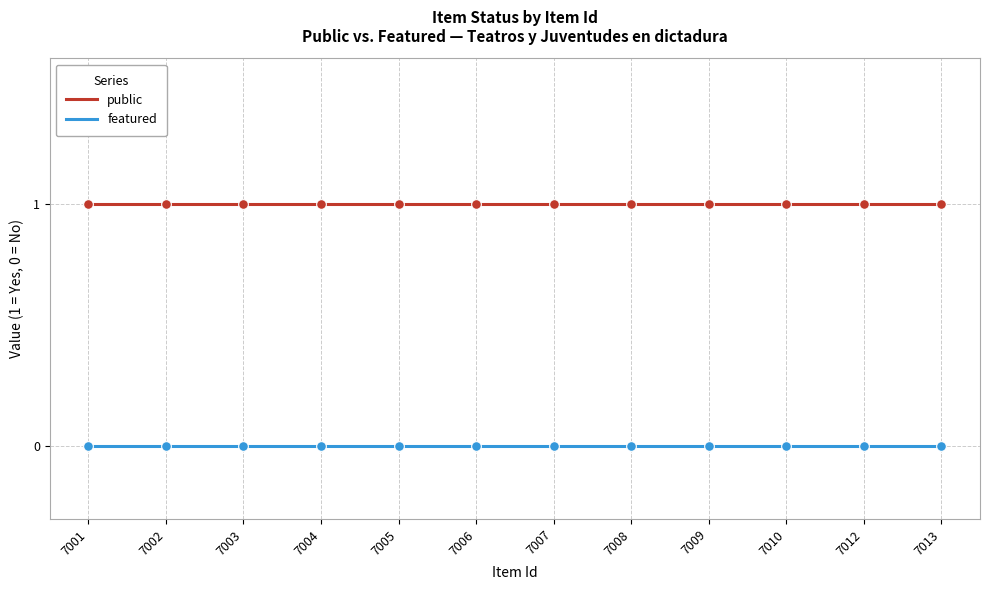

Reading right to left, transcribe all the data shown in this chart.

public: 1	1	1	1	1	1	1	1	1	1	1	1
featured: 0	0	0	0	0	0	0	0	0	0	0	0